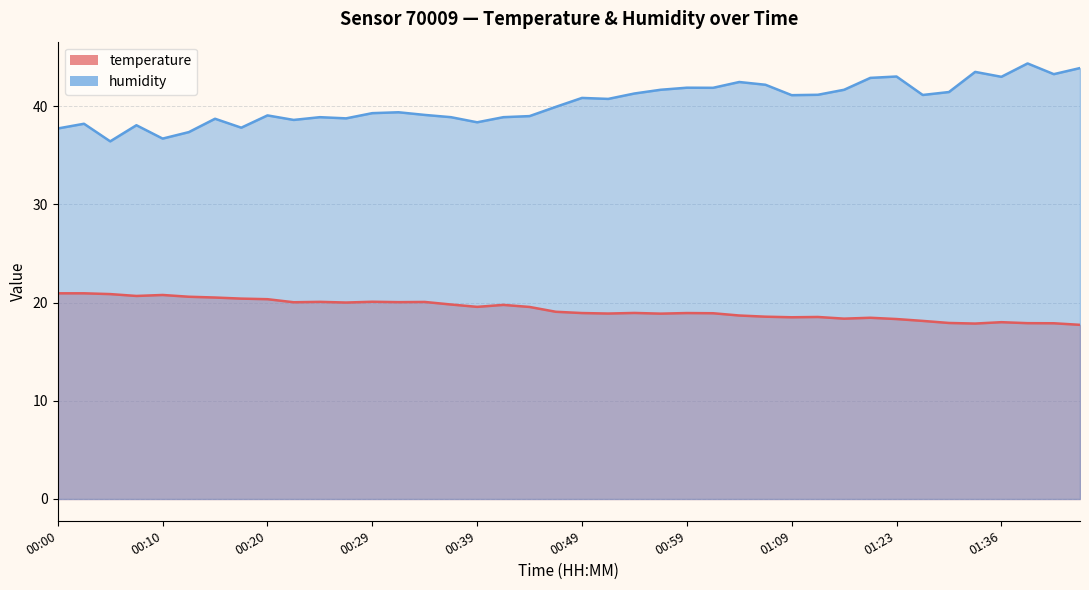

What is the spread (max minus min) of values at 00:54?

22.3